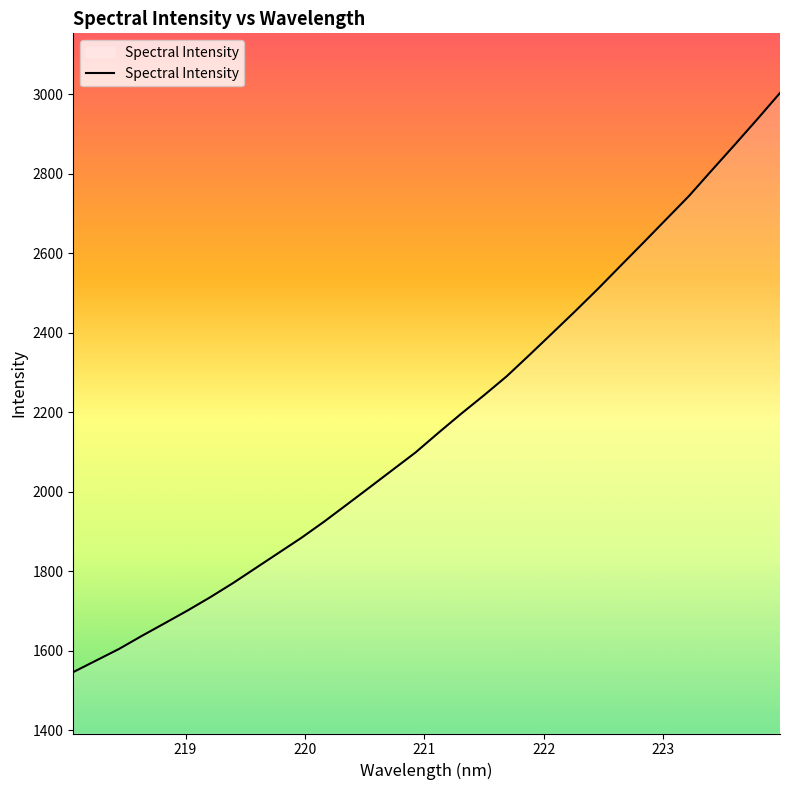

What is the minimum value shown in the chart?

1545.8